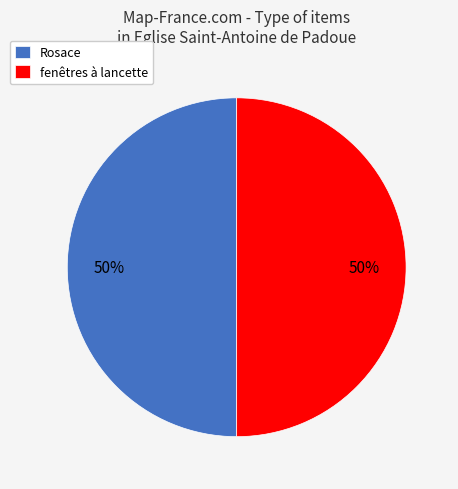

To the nearest percent, what is the combined percentage of Rosace and fenêtres à lancette?

100%